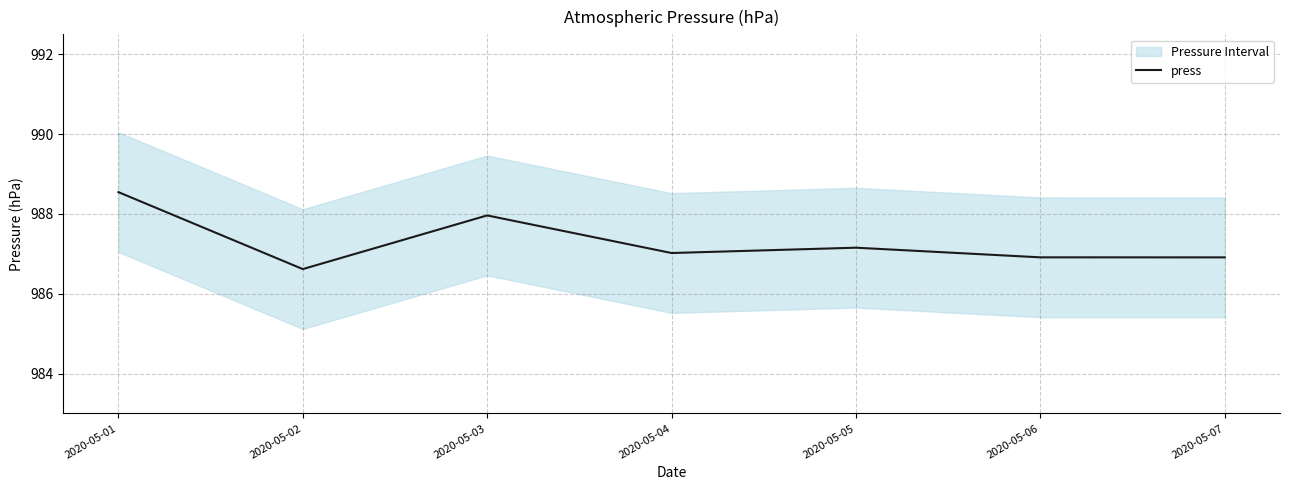

Is this an area chart (filled region under the line)?

No